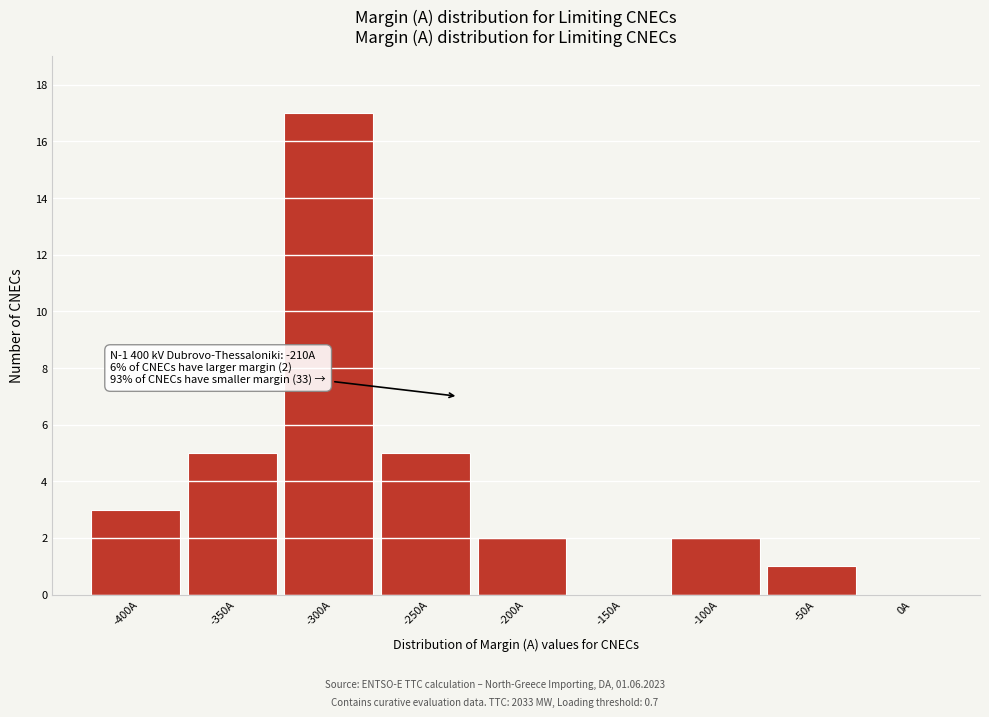

Reading left to right, list all the values displayed in this chart.

-400A=3	-350A=5	-300A=17	-250A=5	-200A=2	-150A=0	-100A=2	-50A=1	0A=0